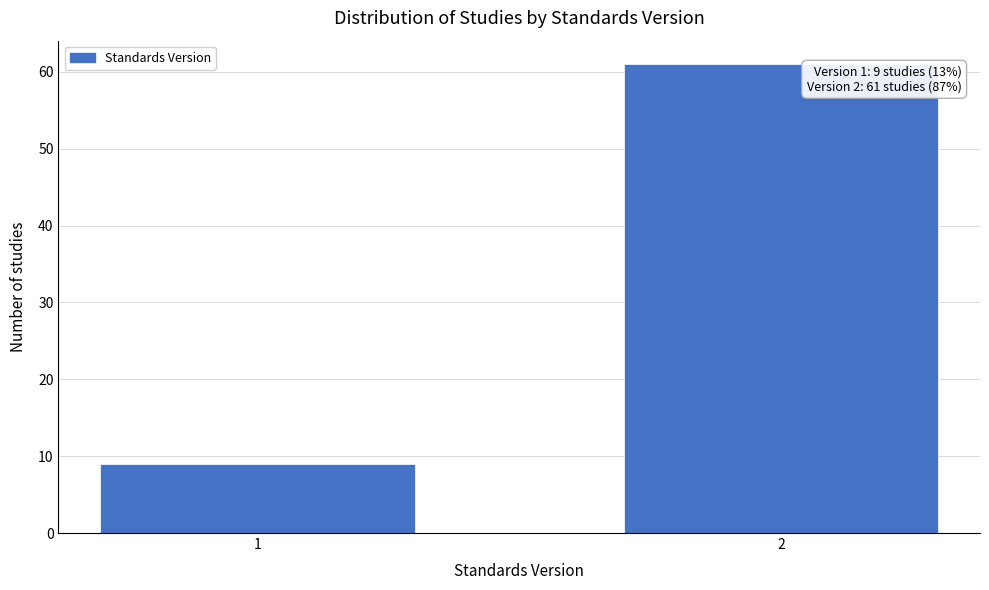

Reading right to left, what are all the values shown in this chart?

61	9